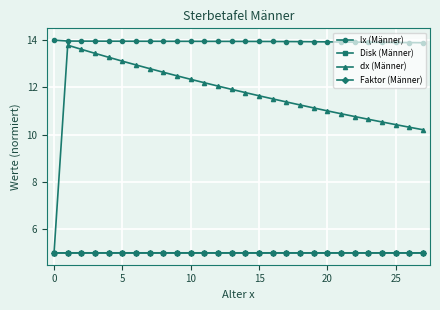

True or false: Disk (Männer) and lx (Männer) cross at least once.

False